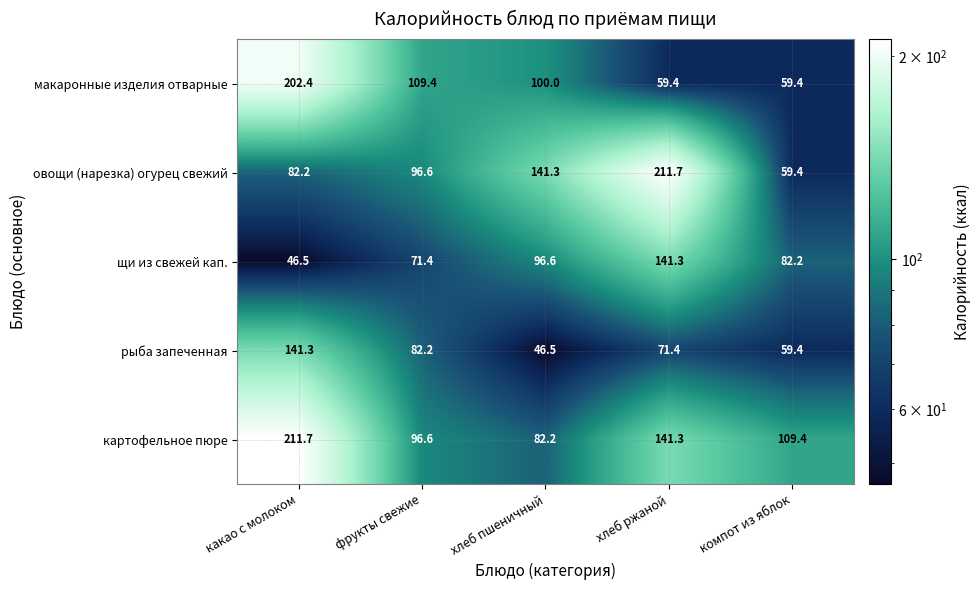

What is the spread (max minus min) of values at фрукты свежие?

38.0